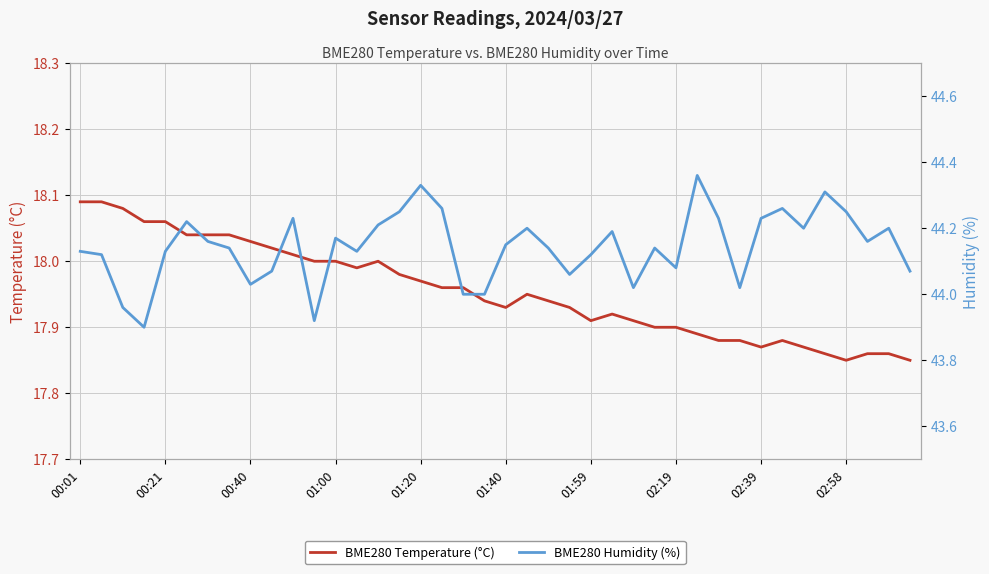

The value of BME280 Temperature (°C) at 02:19 is 3.7. True or false?

False